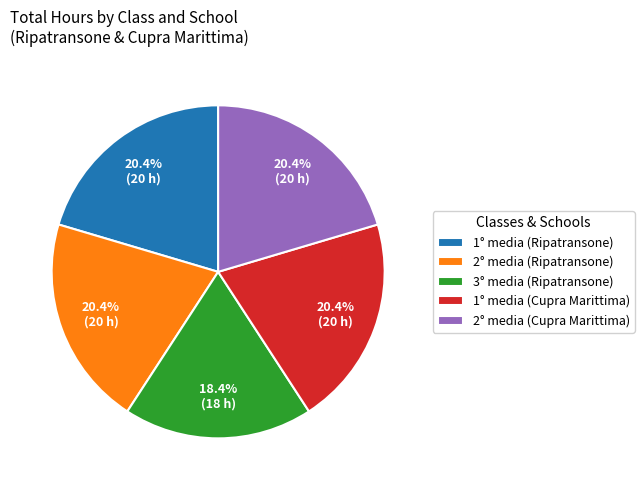

What is the total percentage of 3° media (Ripatransone) and 2° media (Ripatransone)?

38.8%